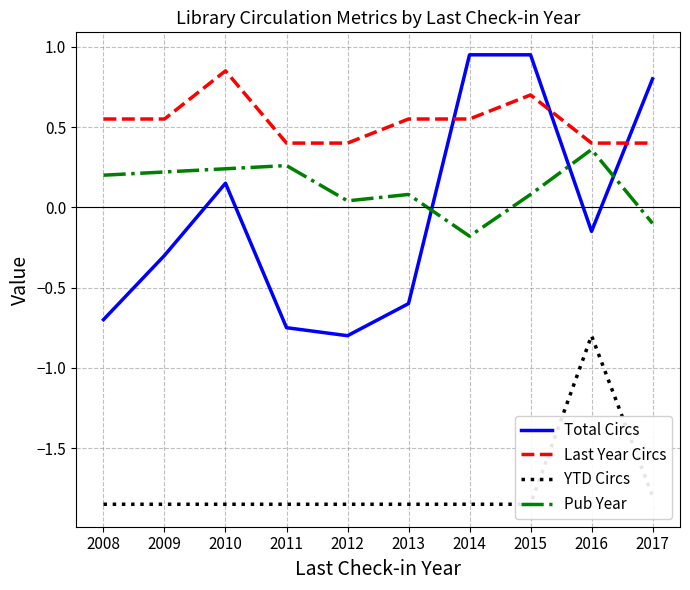

What is the total value across all series at 2012?

-2.2